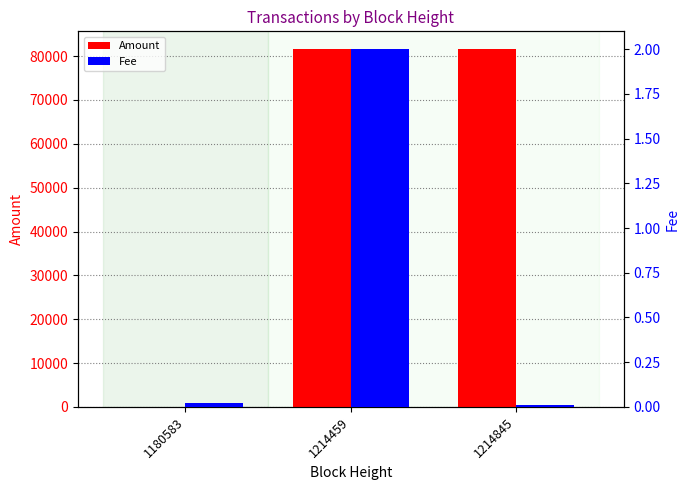

What is the sum of all Amount values?

163158.7